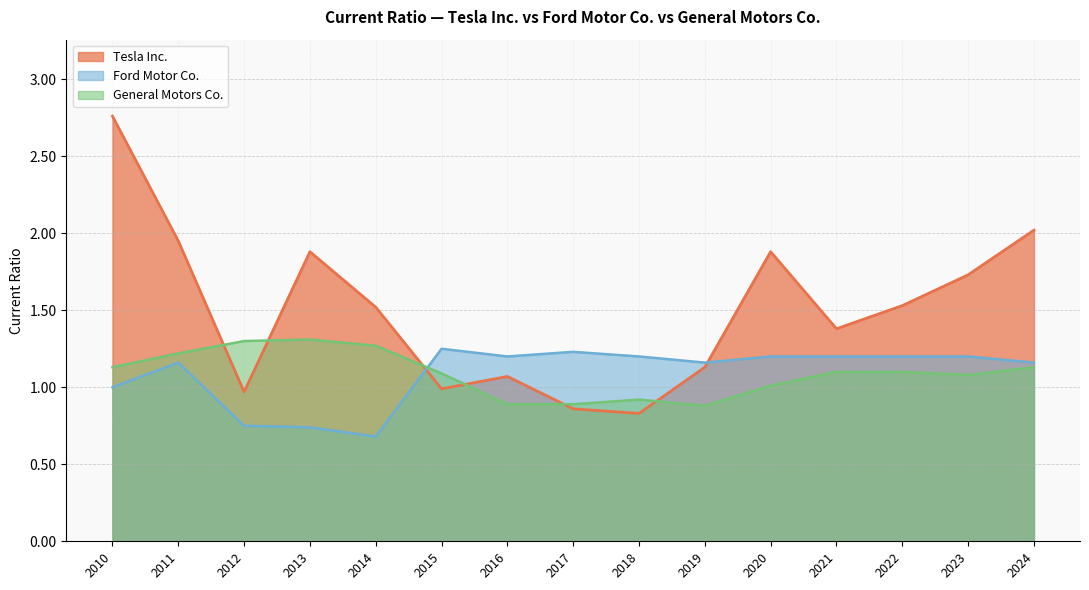

At 2016, list the series in order from largest to smallest.

Ford Motor Co., Tesla Inc., General Motors Co.